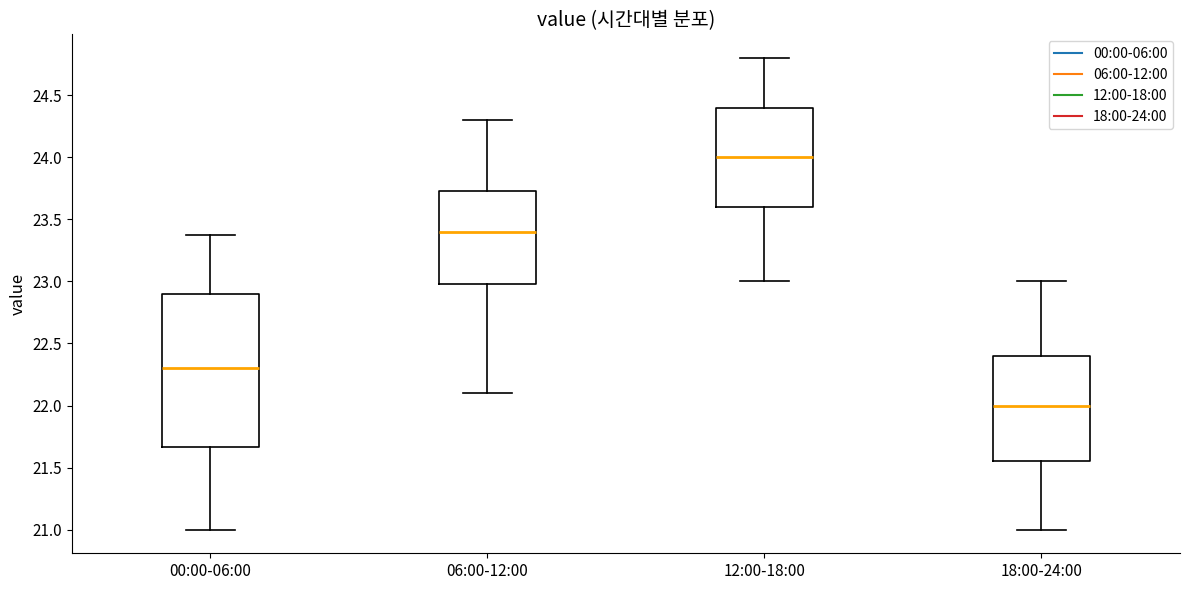

Reading left to right, read every box against the y-axis: the position of its median line, the range the box covers, and the ends of its whiskers. The values are not printed on the chart, so give them approximately, as read against the axis.

00:00-06:00: median 22.30, box 21.65 to 22.90, whiskers 21.00 to 23.35
06:00-12:00: median 23.40, box 23.00 to 23.75, whiskers 22.10 to 24.30
12:00-18:00: median 24.00, box 23.60 to 24.40, whiskers 23.00 to 24.80
18:00-24:00: median 22.00, box 21.55 to 22.40, whiskers 21.00 to 23.00